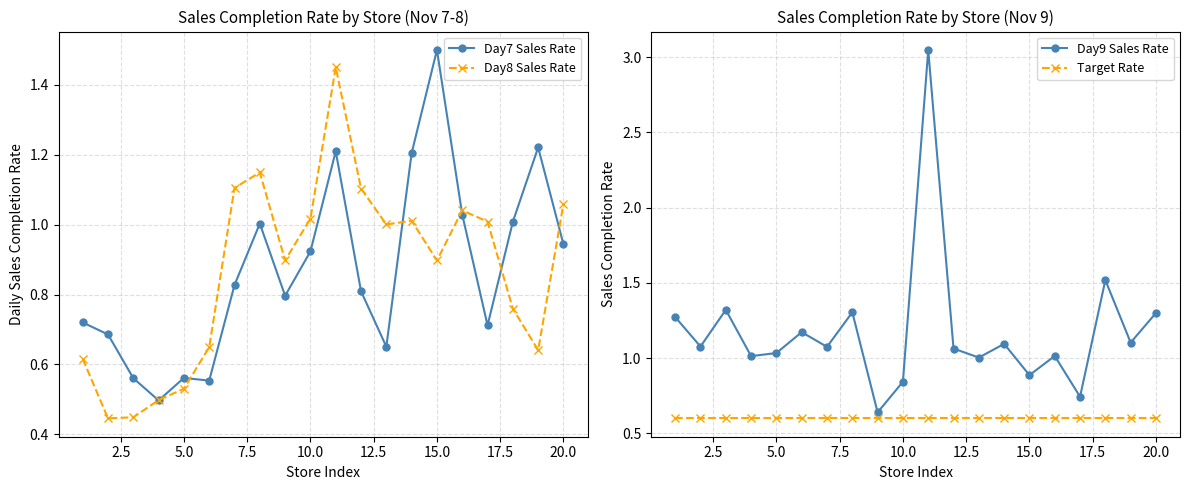

How many interior local valleys does the Day9 Sales Rate series have?

8